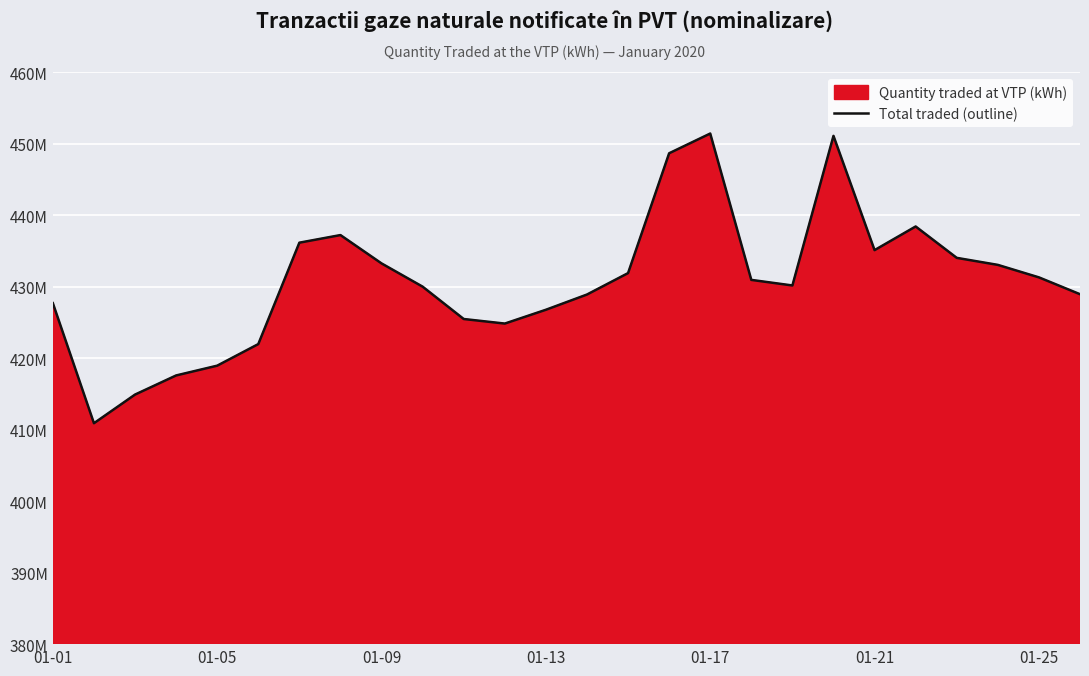

What is the maximum value shown in the chart?

451459314.2